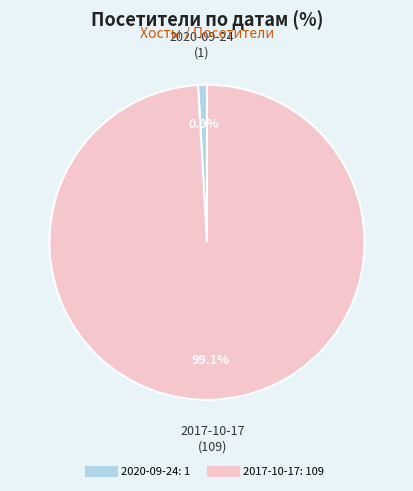

True or false: 2017-10-17 accounts for 89% of the total.

False